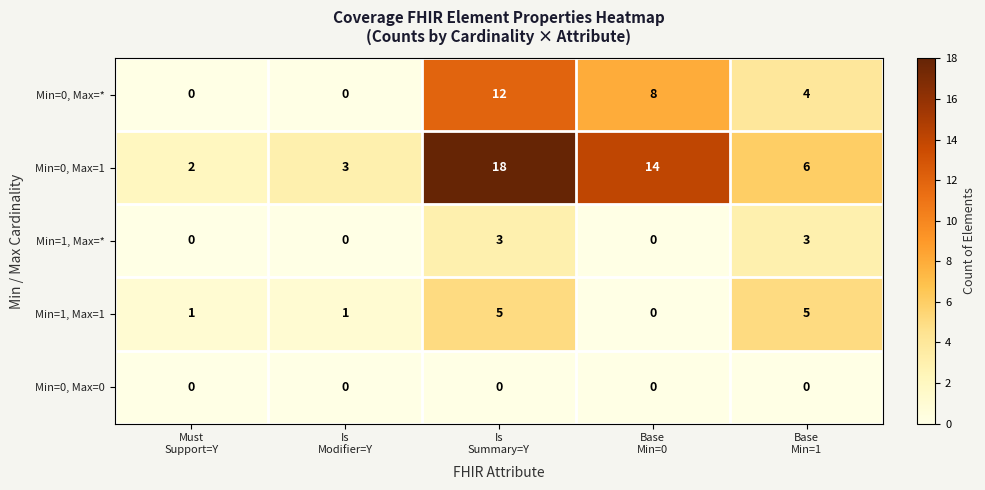

Count the Min=1, Max=1 values in the range 1 to 5.

4